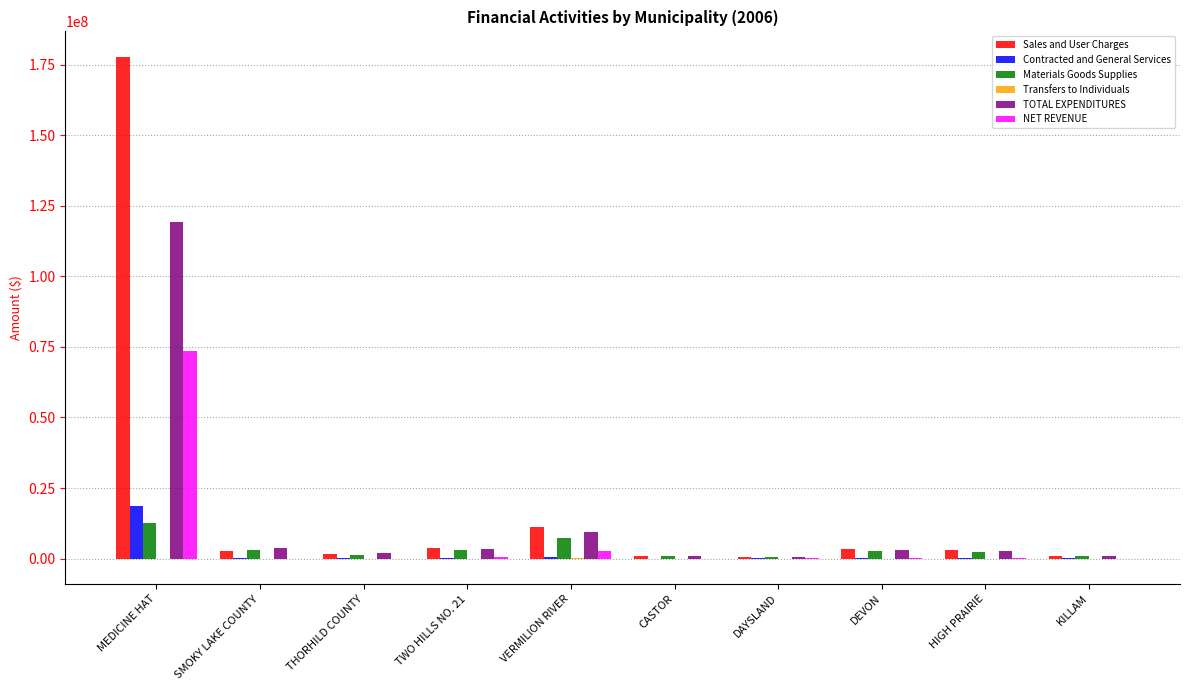

At which category is the sum across all series the highest?

MEDICINE HAT